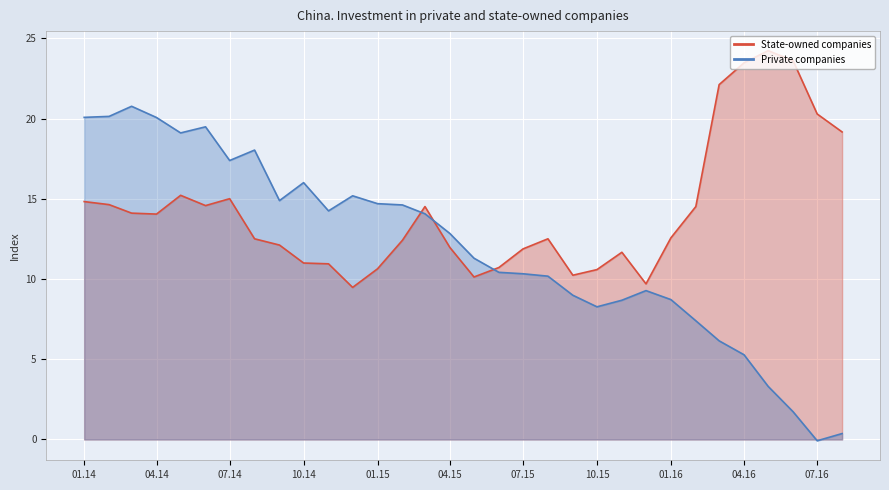

At which label does State-owned companies first exceed 12?

01.14